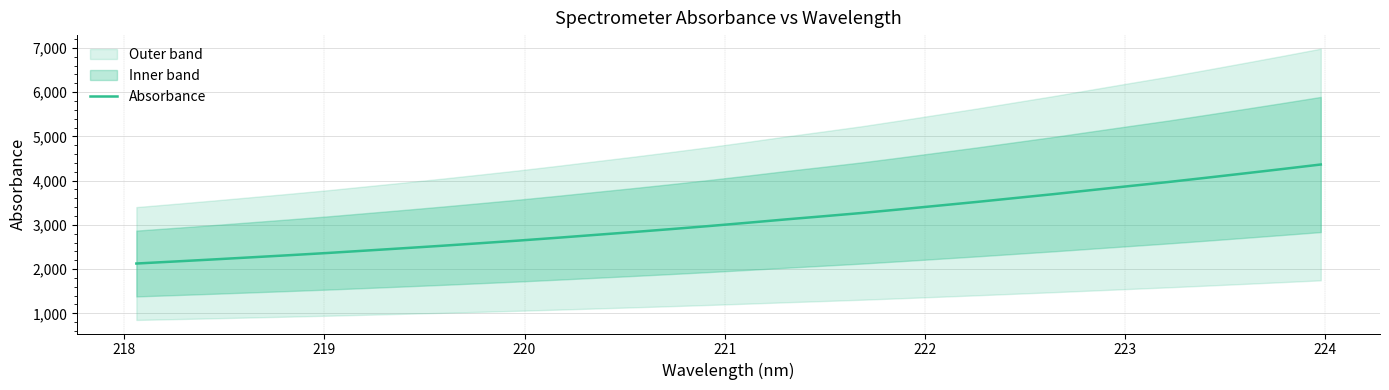

What is the average value?

3094.8